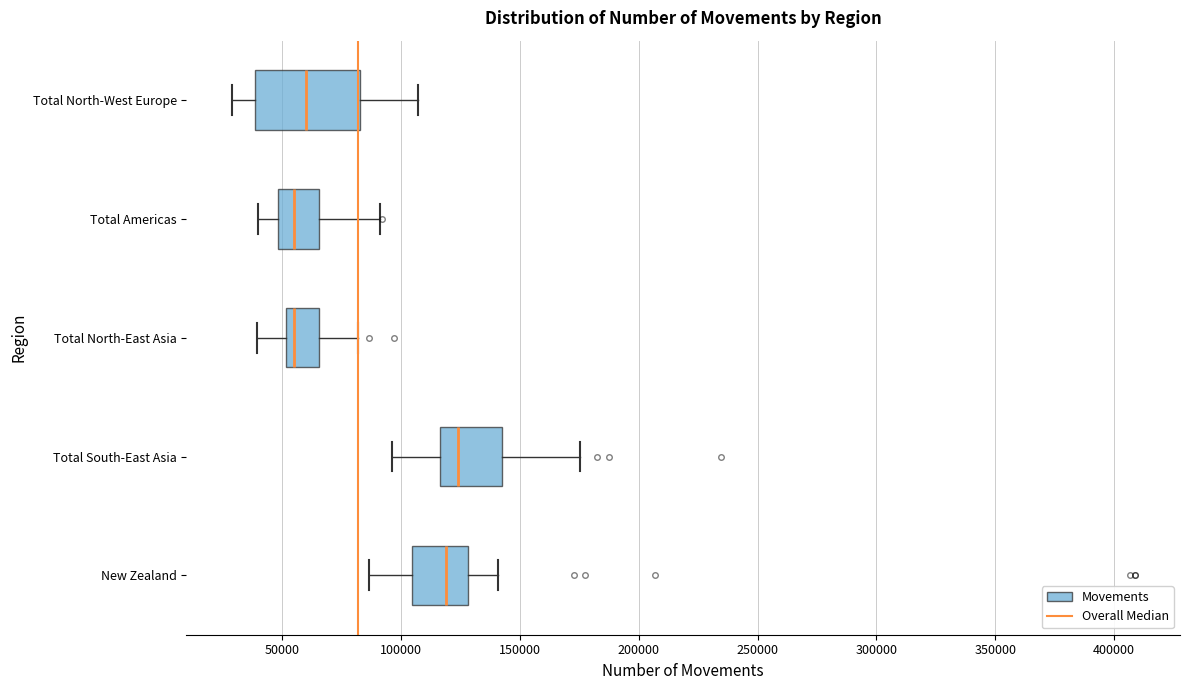

Which box is the widest, from its left edge to its right edge?

Total North-West Europe